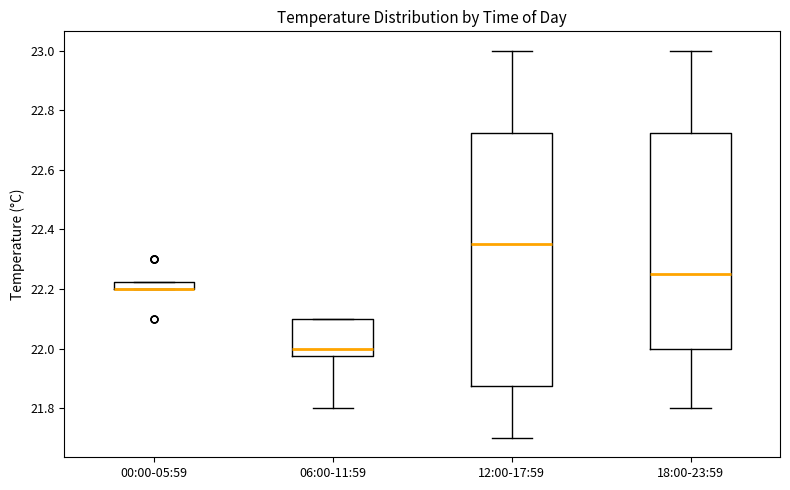

Comparing the boxes themselves (not the whiskers), which one is the tallest?

12:00-17:59